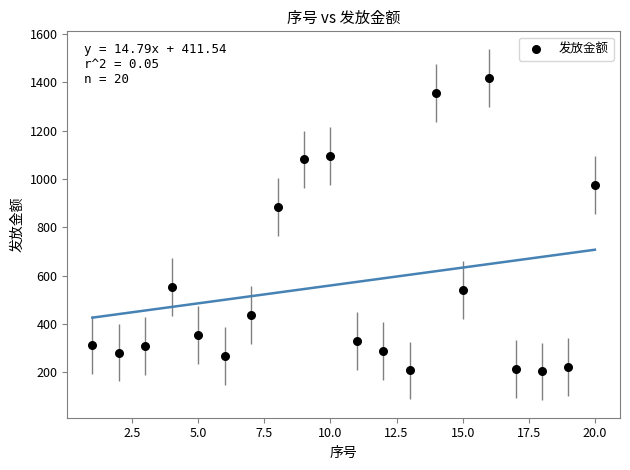

What Y value in the scatter plot is closest to 811?

884.5